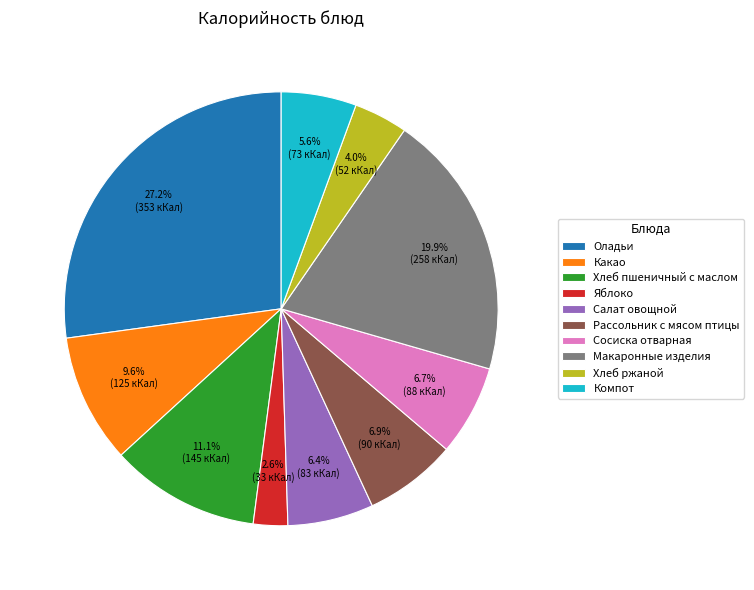

To the nearest percent, what is the difference between the Салат овощной and Хлеб ржаной slice percentages?

2%